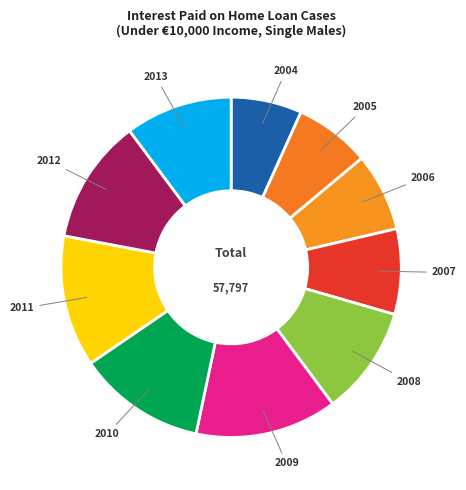

Is it true that 2006 is 1% of the pie?

False